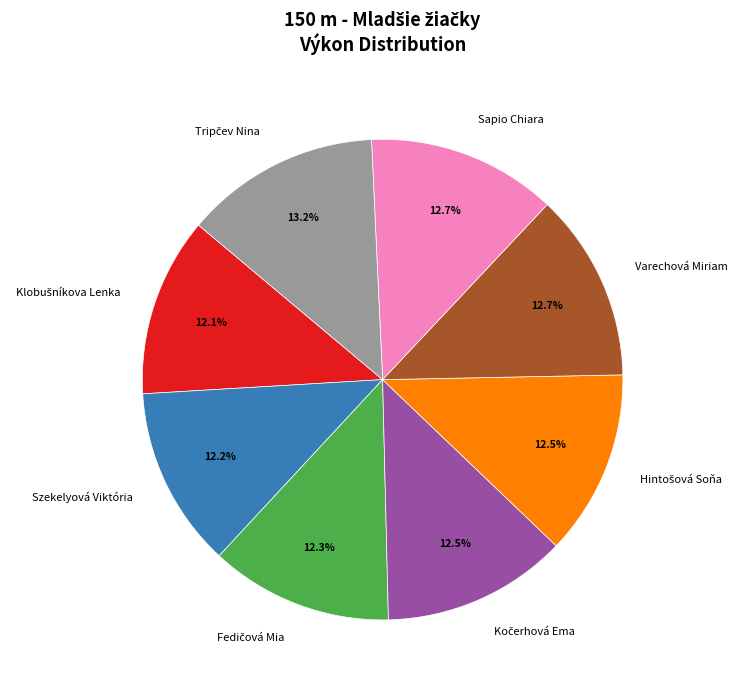

Is there any slice that represents more than half of the pie?

No